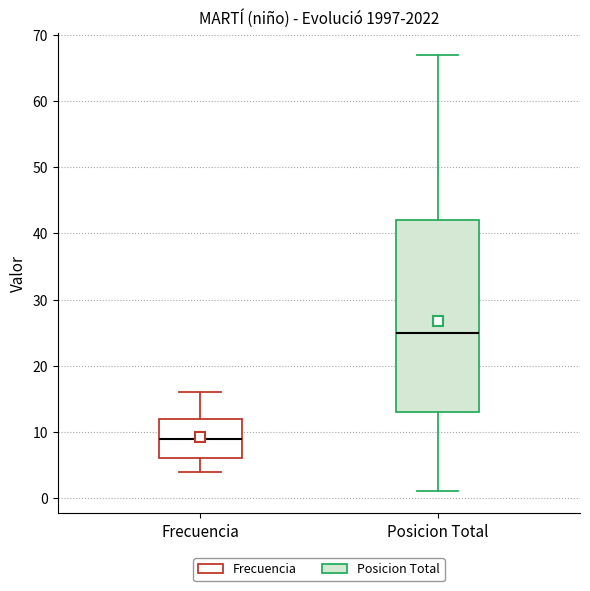

Which box's median line is the highest?

Posicion Total